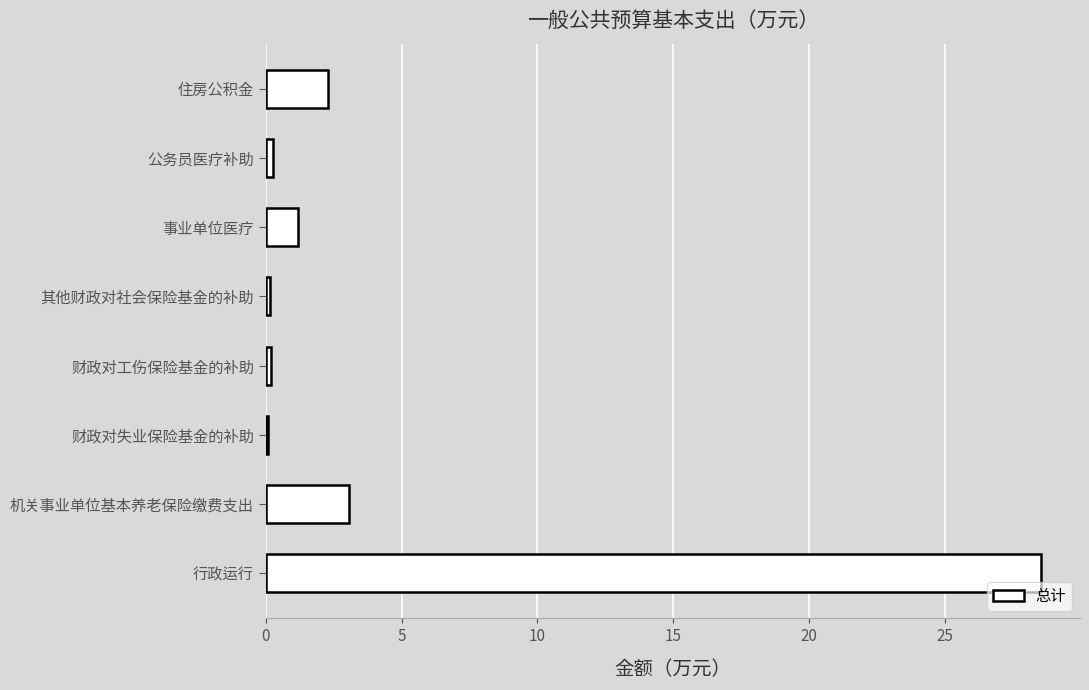

At which label is the value closest to 14?

机关事业单位基本养老保险缴费支出